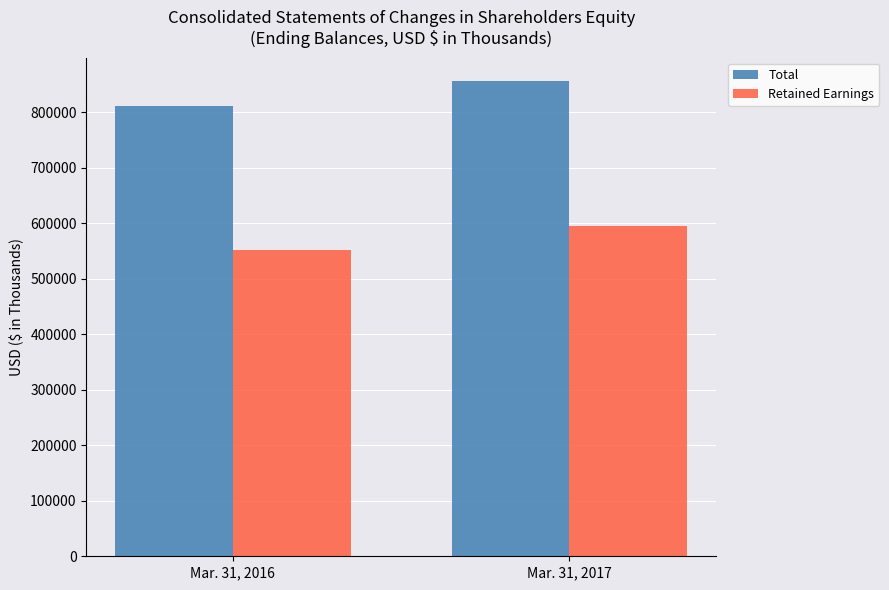

How many groups of bars are there?

2